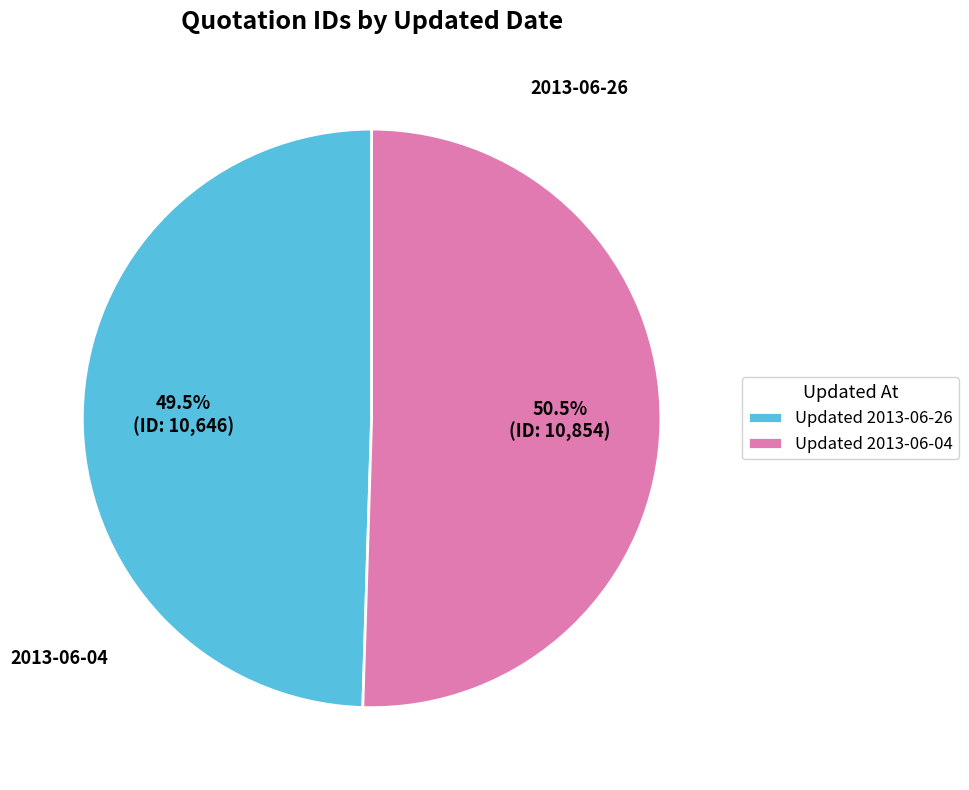

Which slice is the smallest?

Updated 2013-06-26